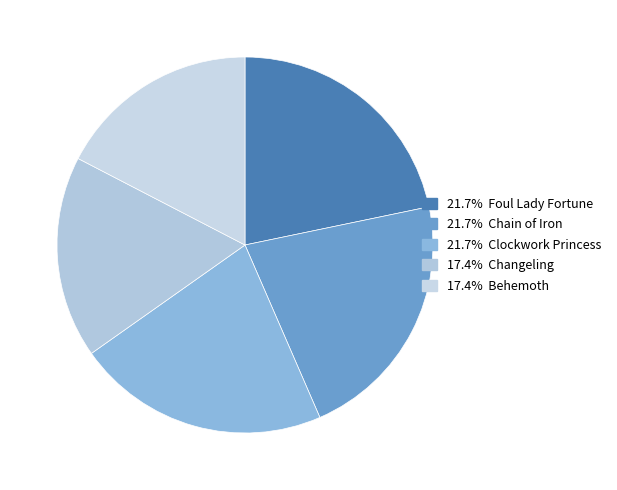

What is the smallest slice in the pie chart?

Changeling